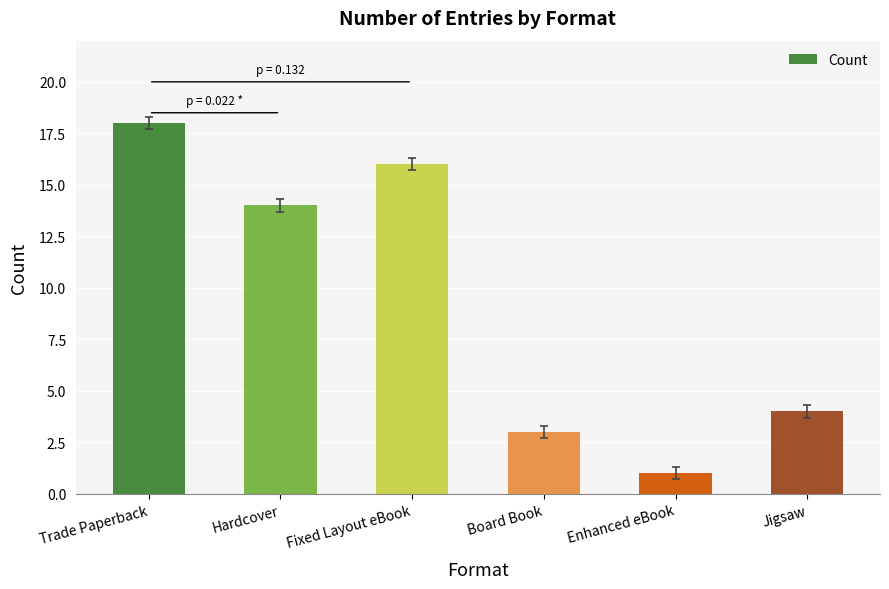

Are the bars horizontal?

No